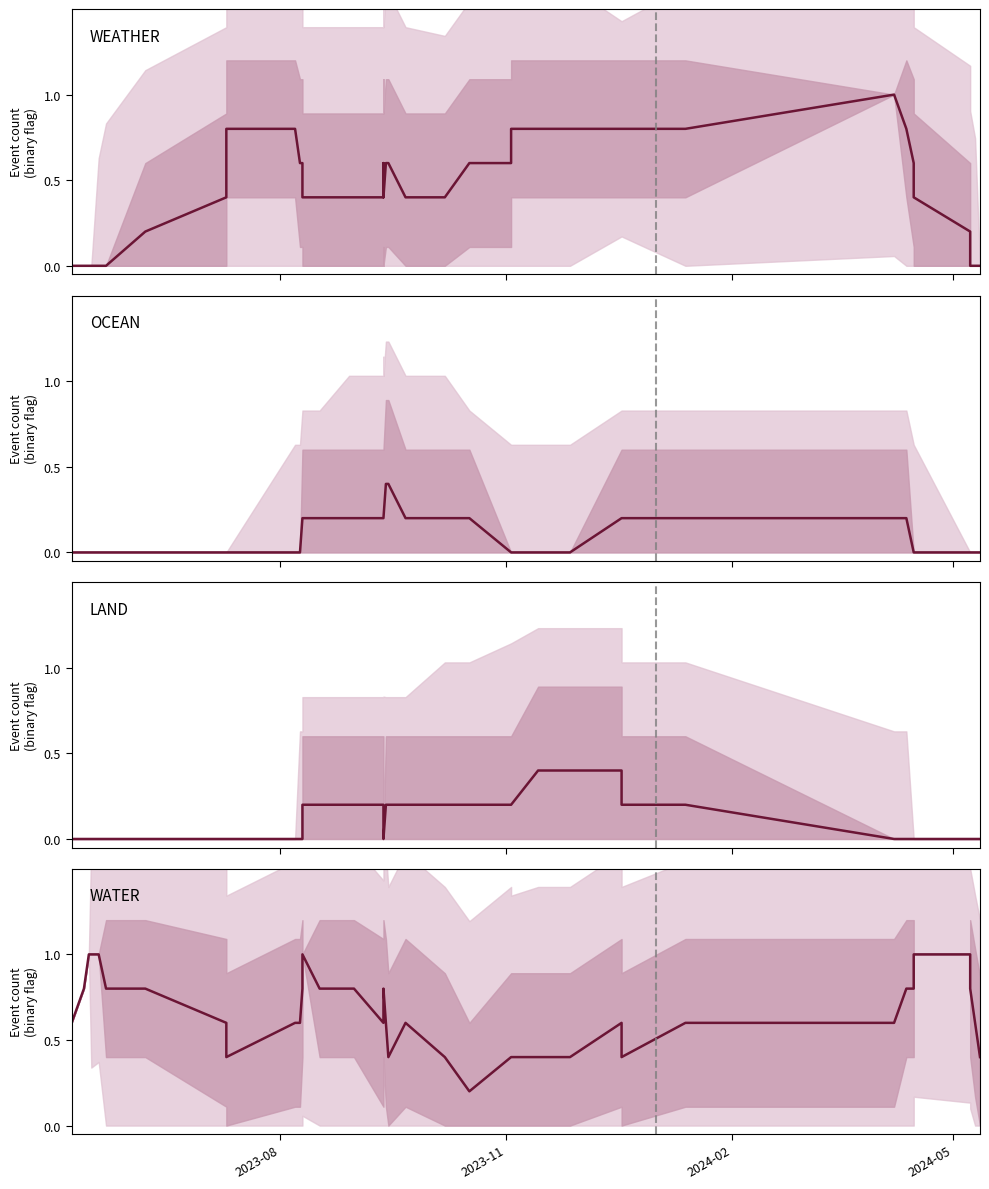

What are all the series names shown in the legend?

WEATHER, OCEAN, LAND, WATER